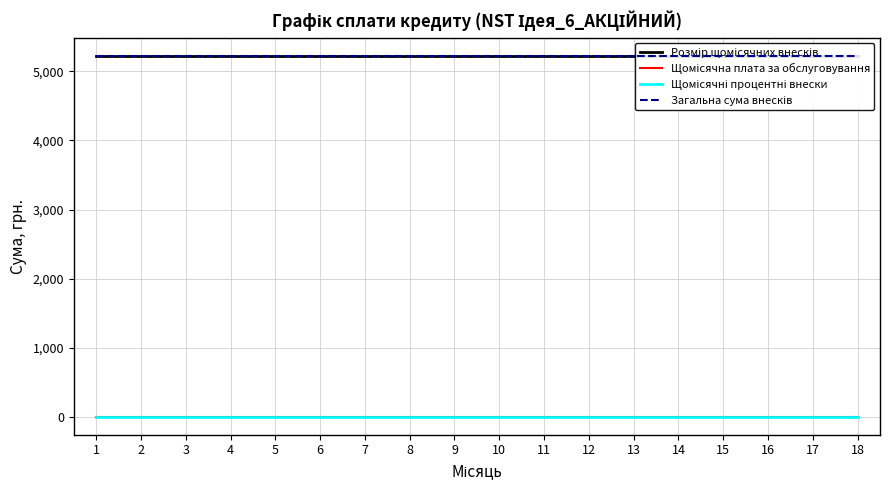

At which category does the chart reach its minimum across all series?

1